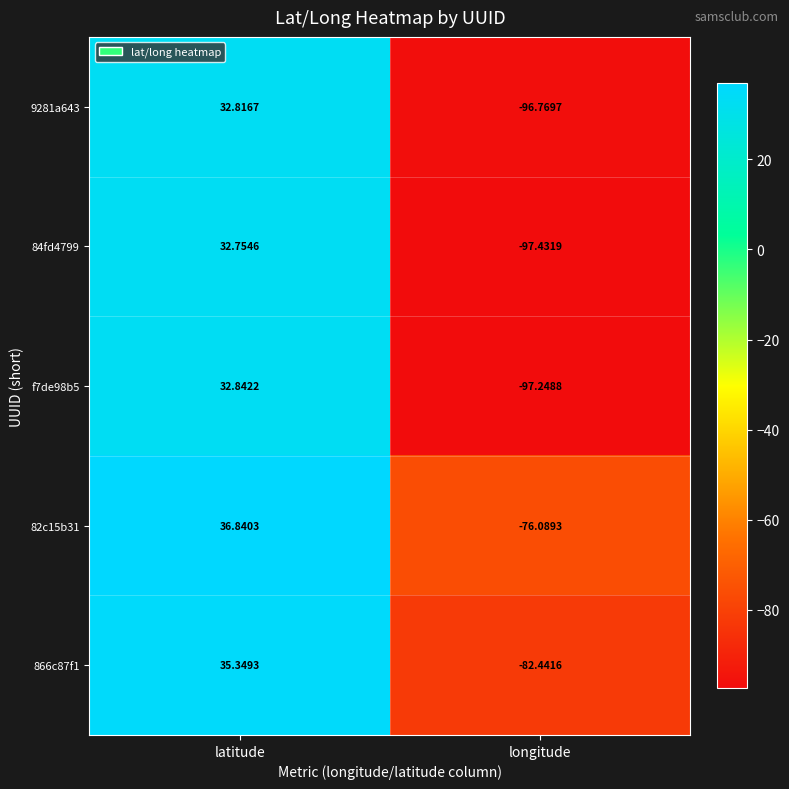

Between latitude and longitude, which series saw the biggest shift?

84fd4799